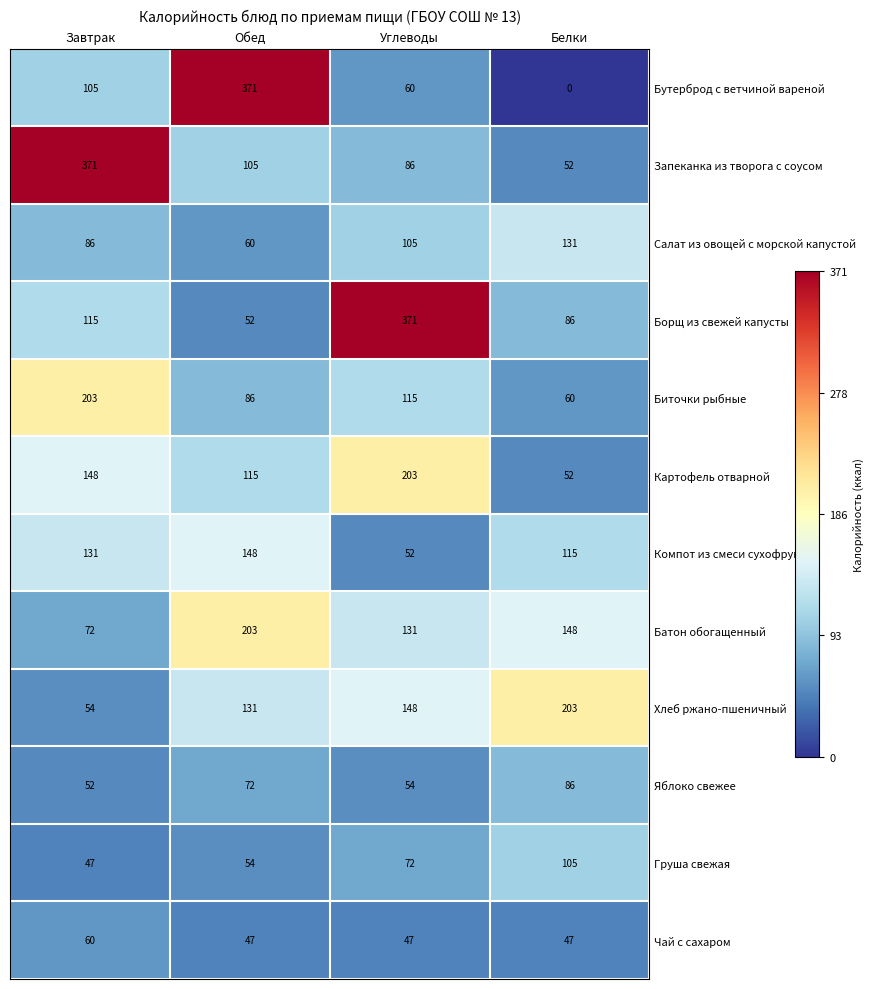

Is it true that Компот из смеси сухофруктов equals 115 at Белки?

True